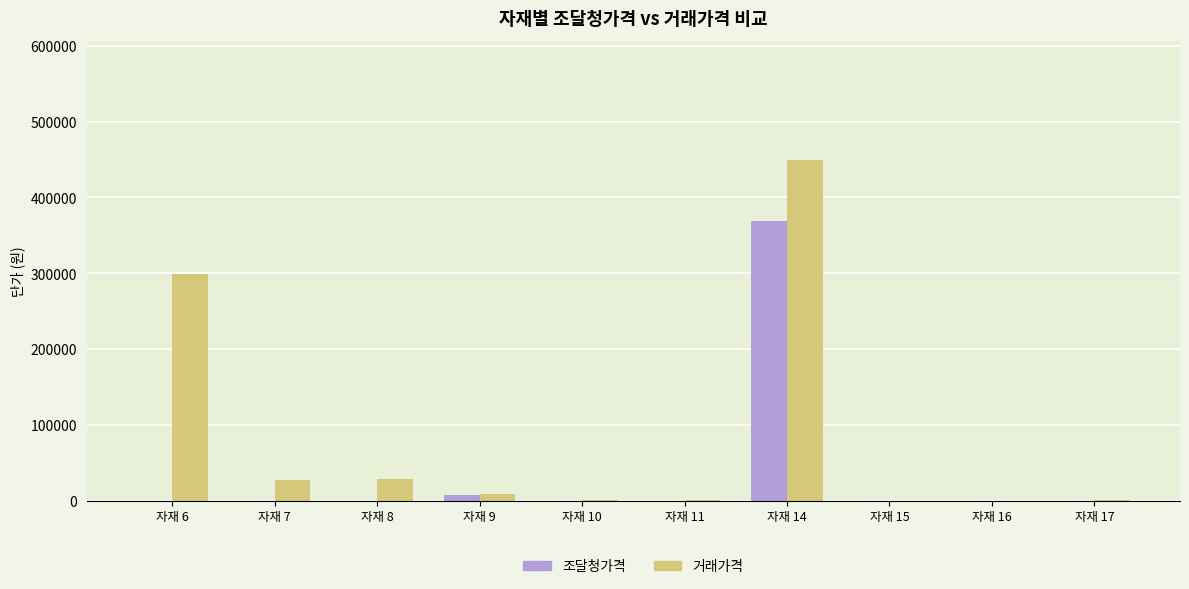

Does the chart contain stacked bars?

No